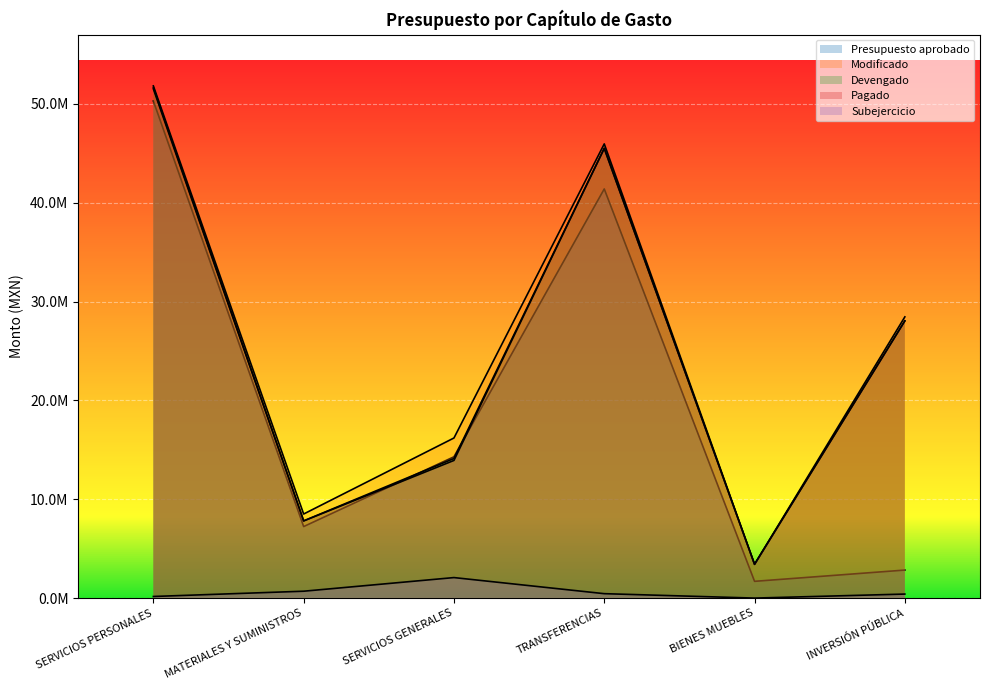

Which series has the largest range (max minus min)?

Presupuesto aprobado